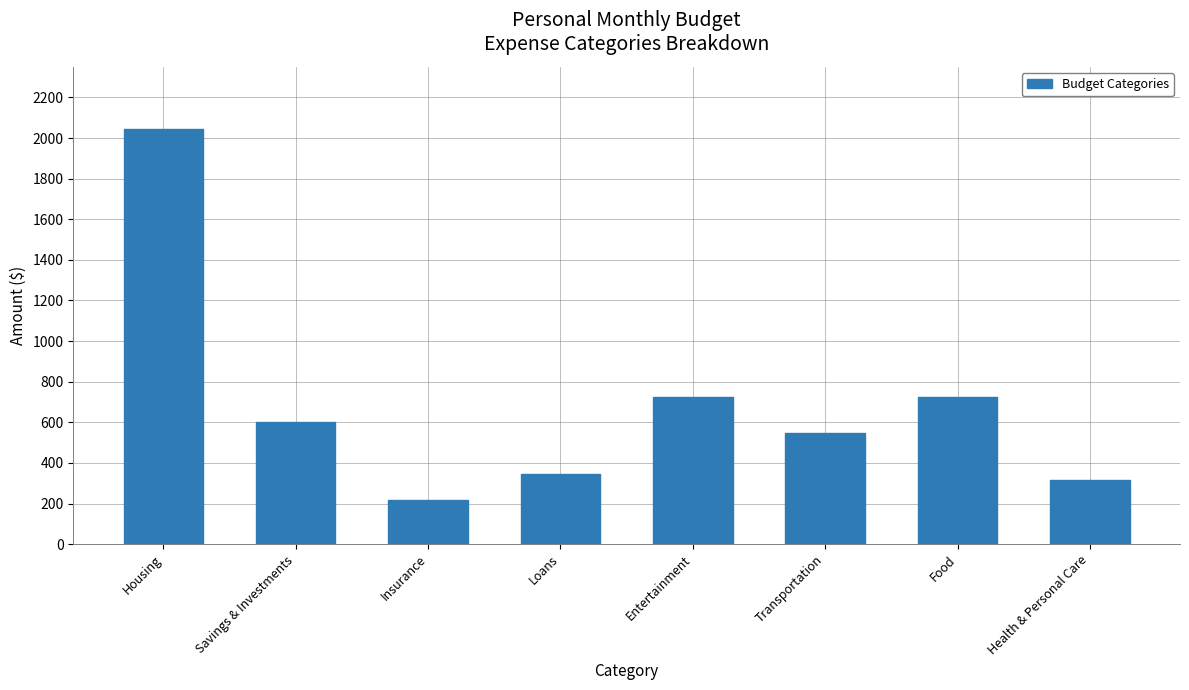

What is the difference between the values at Insurance and Entertainment?

506